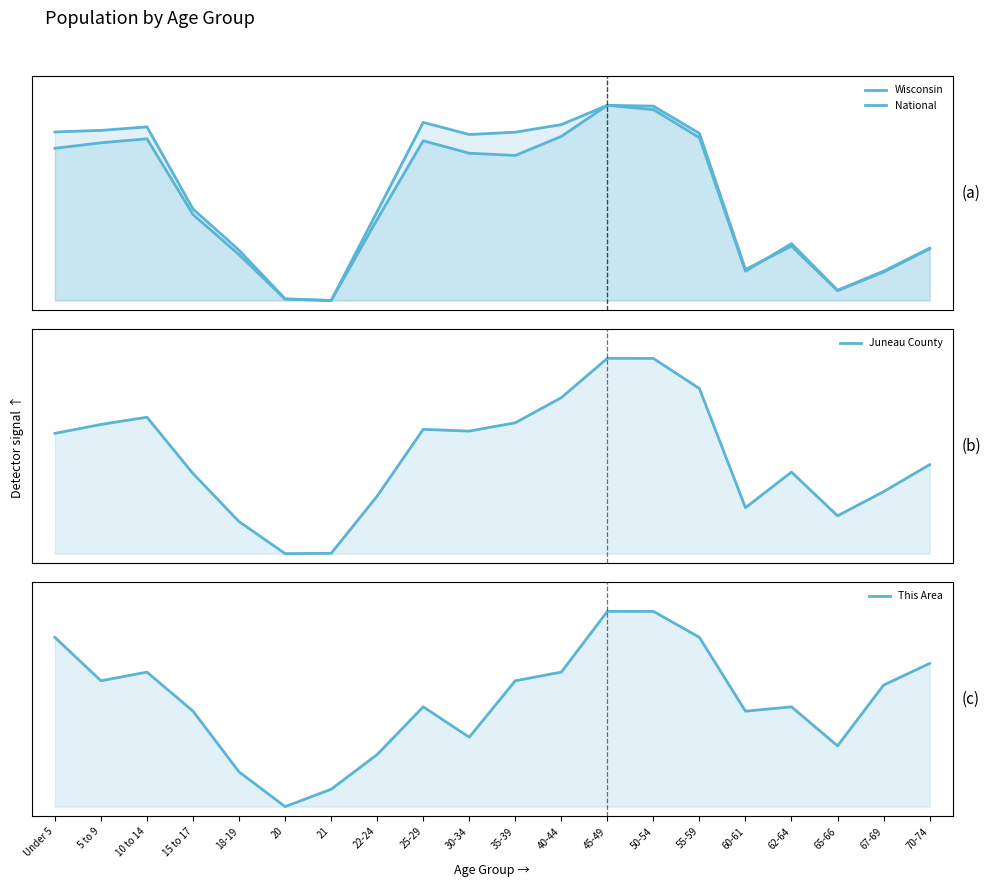

List the labels in order of National value, largest first.

45-49, 50-54, 25-29, 40-44, 10 to 14, 5 to 9, Under 5, 35-39, 30-34, 55-59, 15 to 17, 22-24, 62-64, 70-74, 18-19, 67-69, 60-61, 65-66, 20, 21